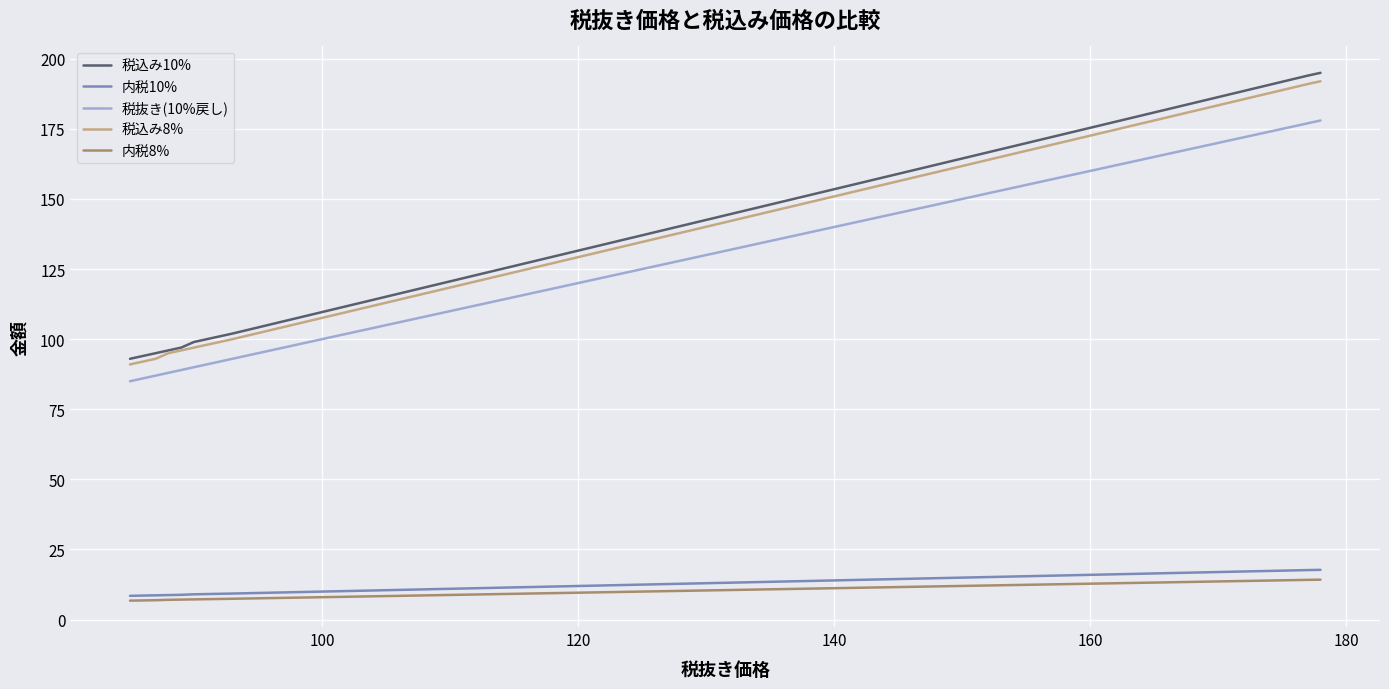

Which series has the largest range (max minus min)?

税込み10%